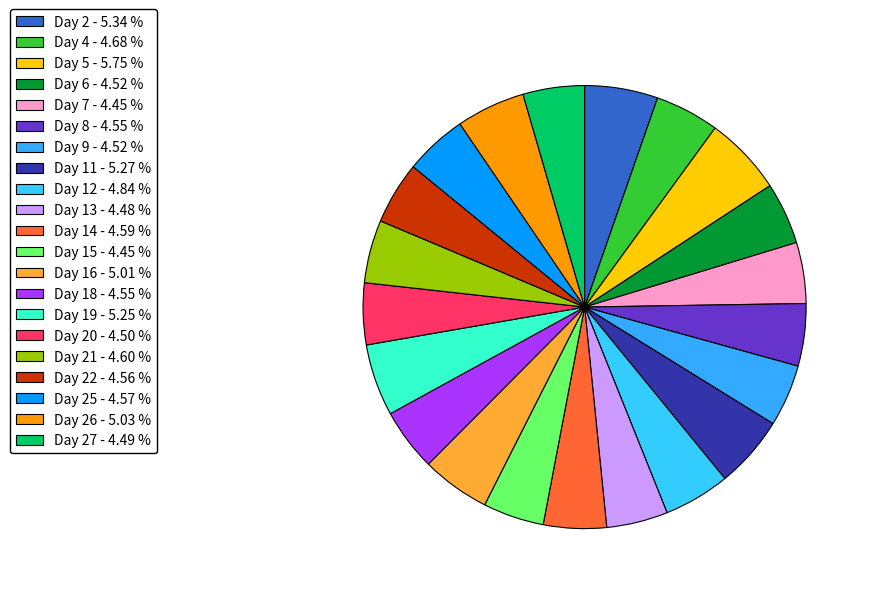

Which slice is the largest?

Day 5